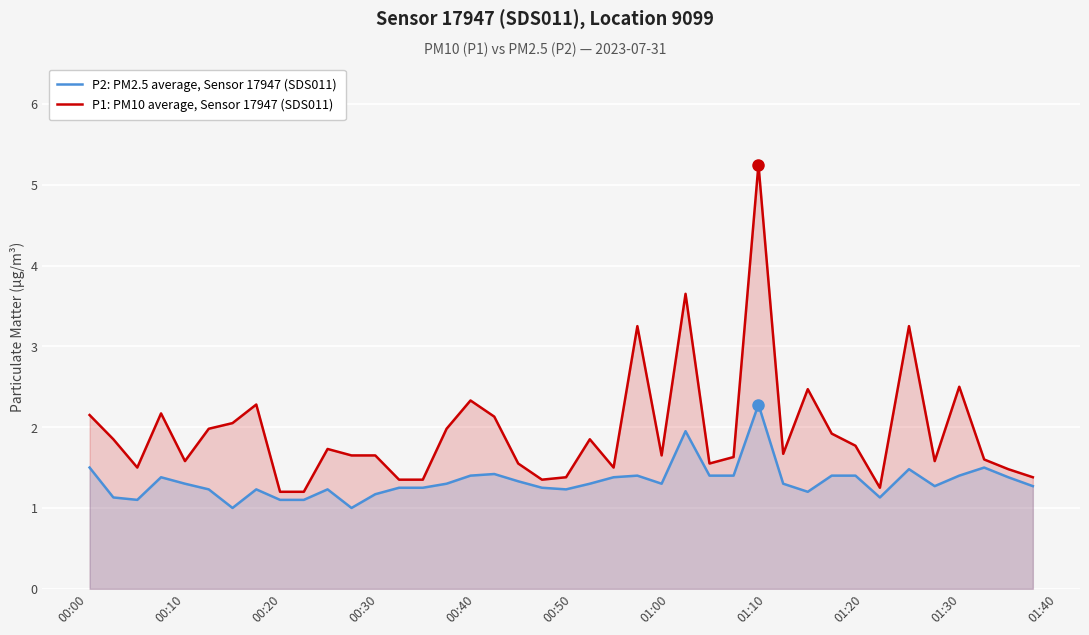

What is the highest value of the P2: PM2.5 average, Sensor 17947 (SDS011) series?

2.3